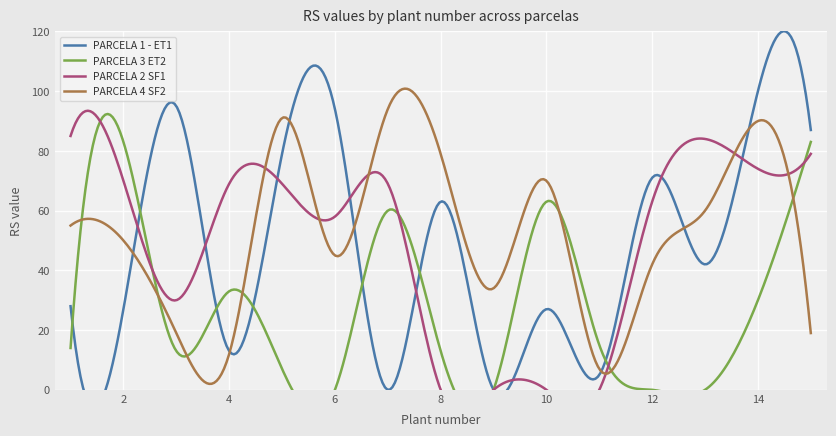

Reading right to left, what are all the values shown in this chart?

PARCELA 1 - ET1: 15=87	14=100	13=42	12=71	11=5	10=27	9=0	8=63	7=0	6=94	5=79	4=13	3=95	2=27	1=28
PARCELA 3 ET2: 15=83	14=30	13=0	12=0	11=15	10=63	9=0	8=13	7=60	6=0	5=7	4=33	3=13	2=83	1=14
PARCELA 2 SF1: 15=79	14=74	13=84	12=63	11=0	10=0	9=0	8=0	7=69	6=58	5=69	4=69	3=30	2=70	1=85
PARCELA 4 SF2: 15=19	14=90	13=60	12=42	11=7	10=70	9=34	8=79	7=94	6=45	5=91	4=12	3=19	2=50	1=55